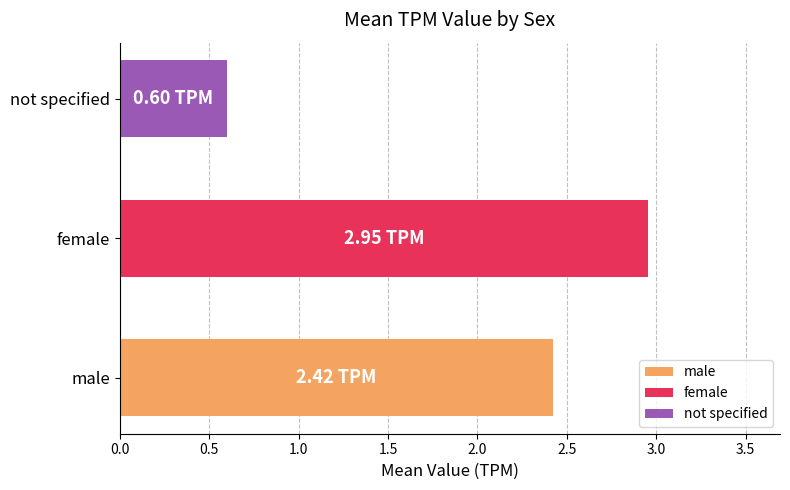

How many data points are less than 2?

1